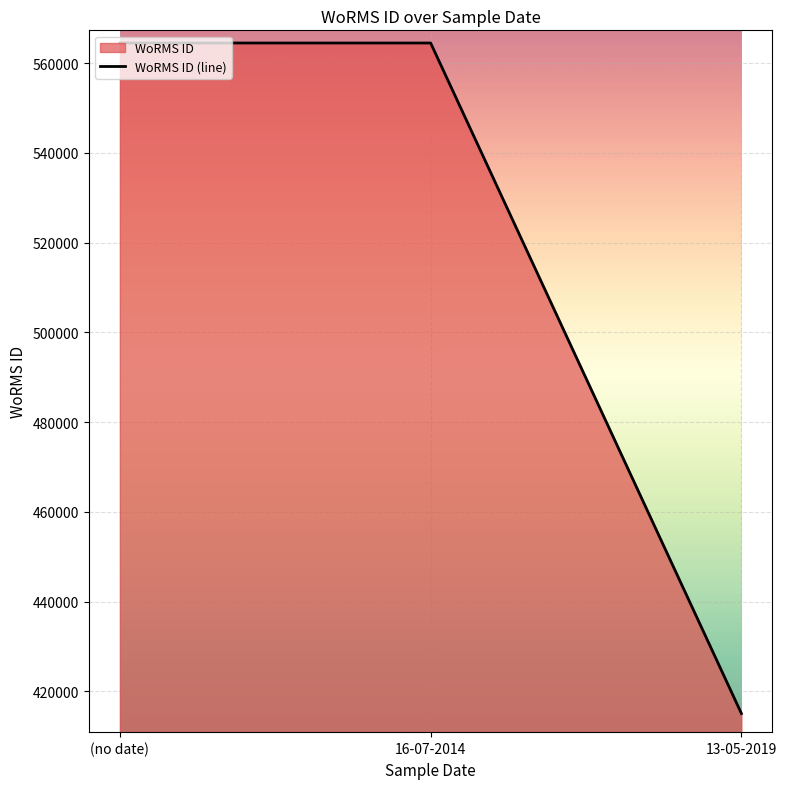

Reading right to left, list all the values displayed in this chart.

415091	564479	564479